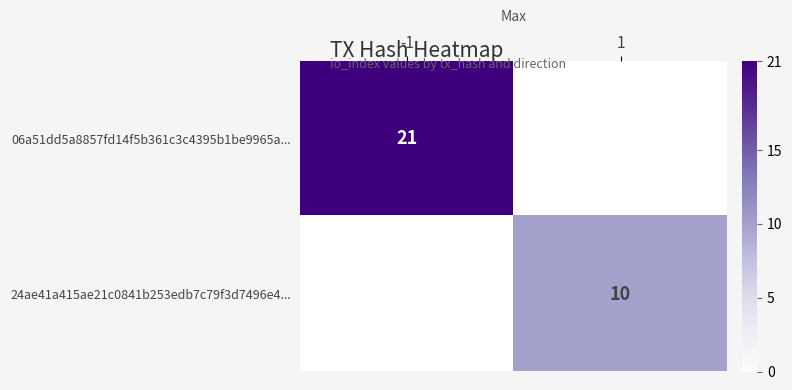

True or false: 24ae41a415ae21c0841b253edb7c79f3d7496e4... has a value of 5 at 1.

False